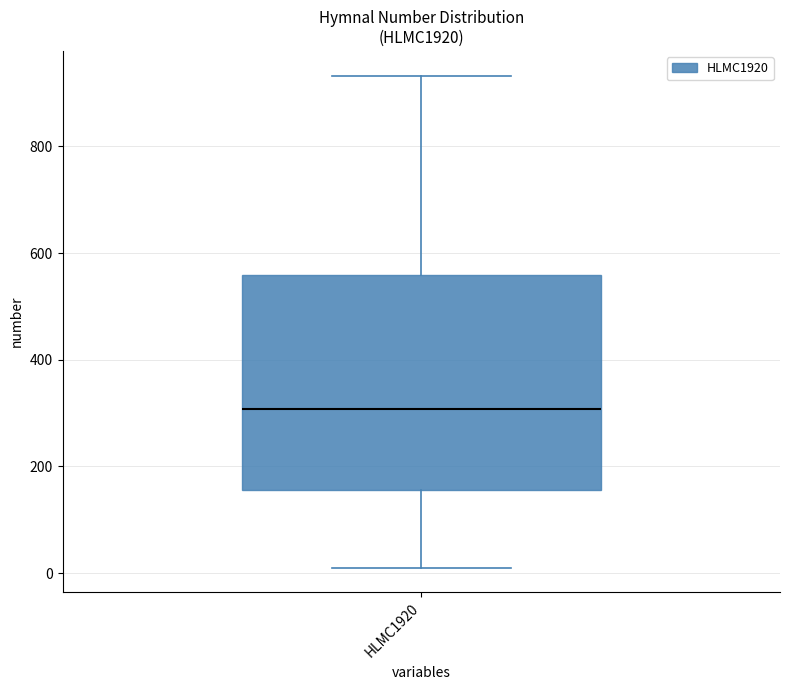

Where does the lower whisker of the box for HLMC1920 end on the y-axis? The values are not printed on the chart, so give them approximately, as read against the axis.

20